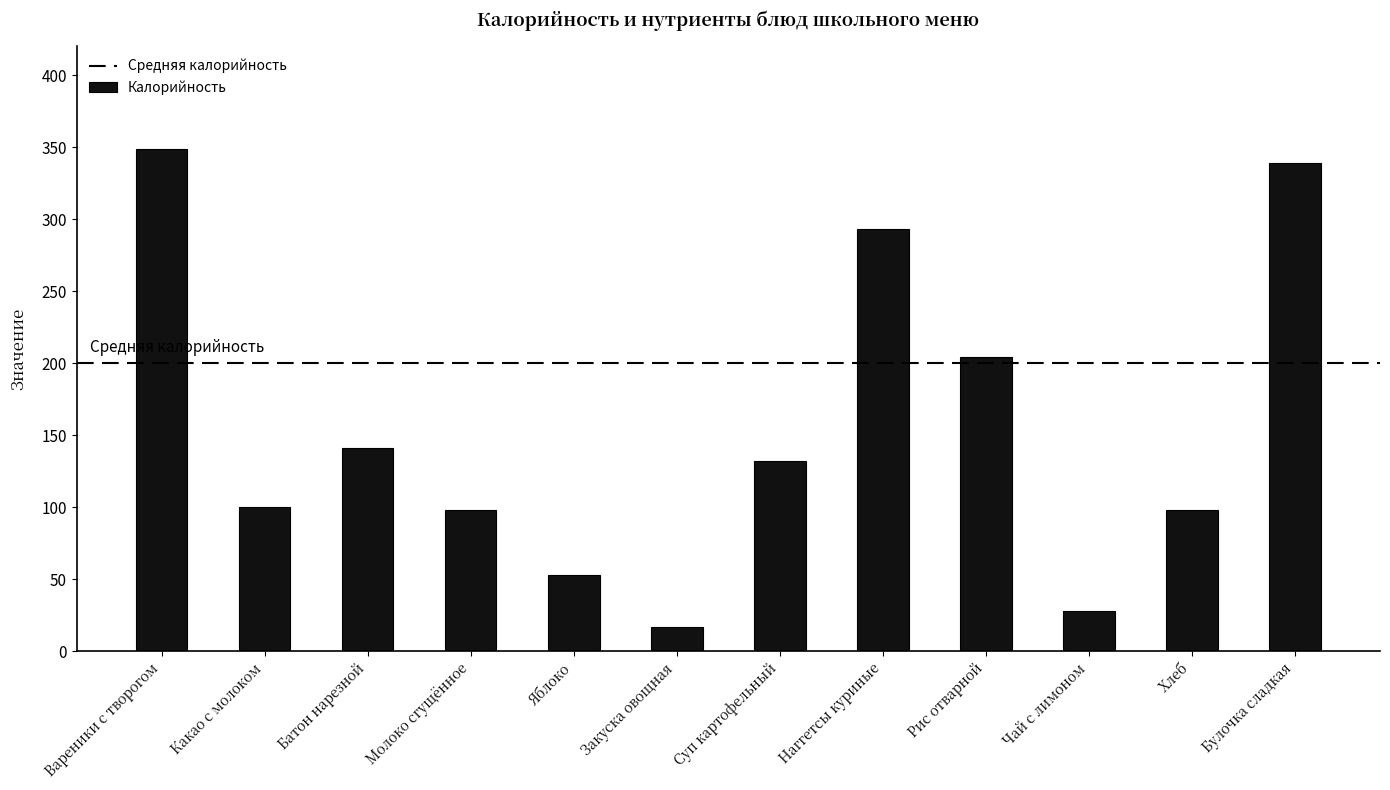

At which label is the value closest to 183?

Рис отварной